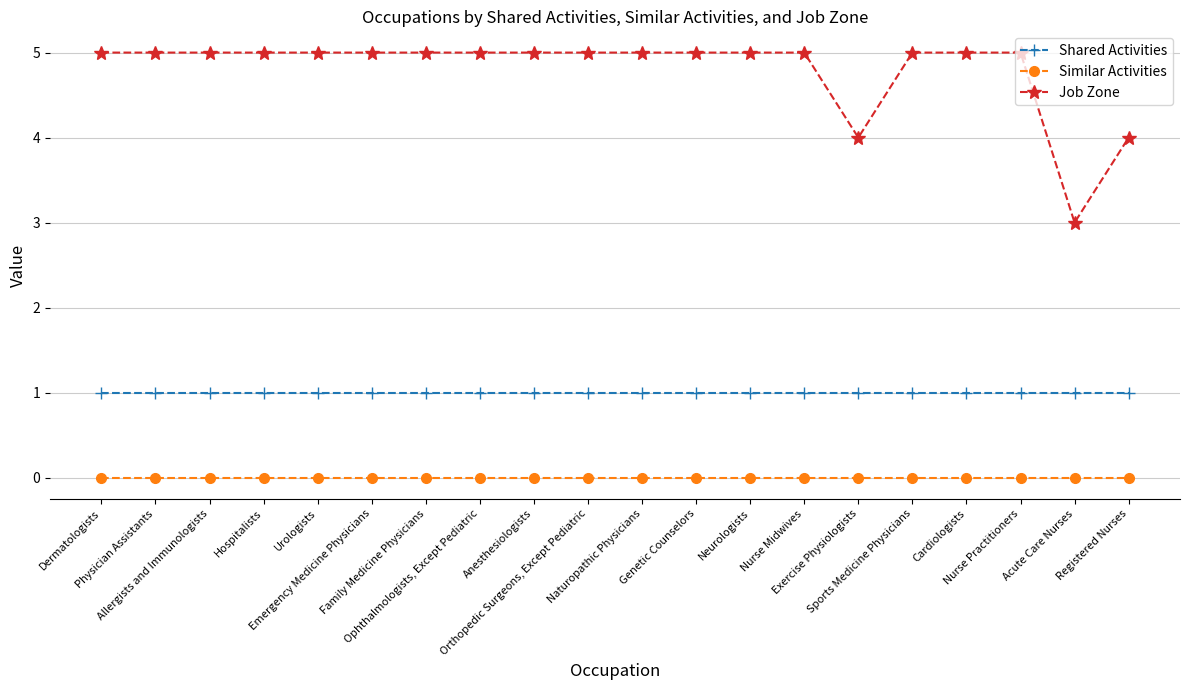

What is the label of the 15th point from the right?

Emergency Medicine Physicians